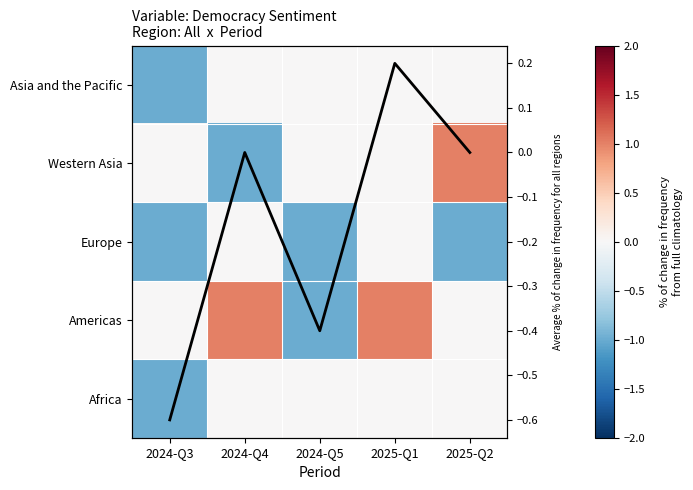

Where is Europe nearest to the value 0?

2024-Q4